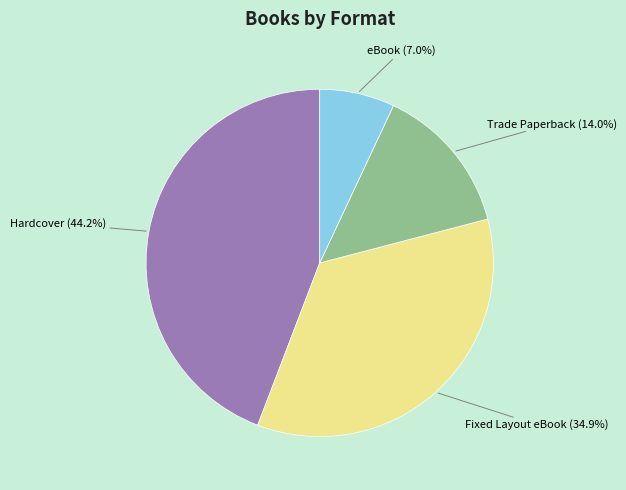

Is there a majority slice in this chart?

No